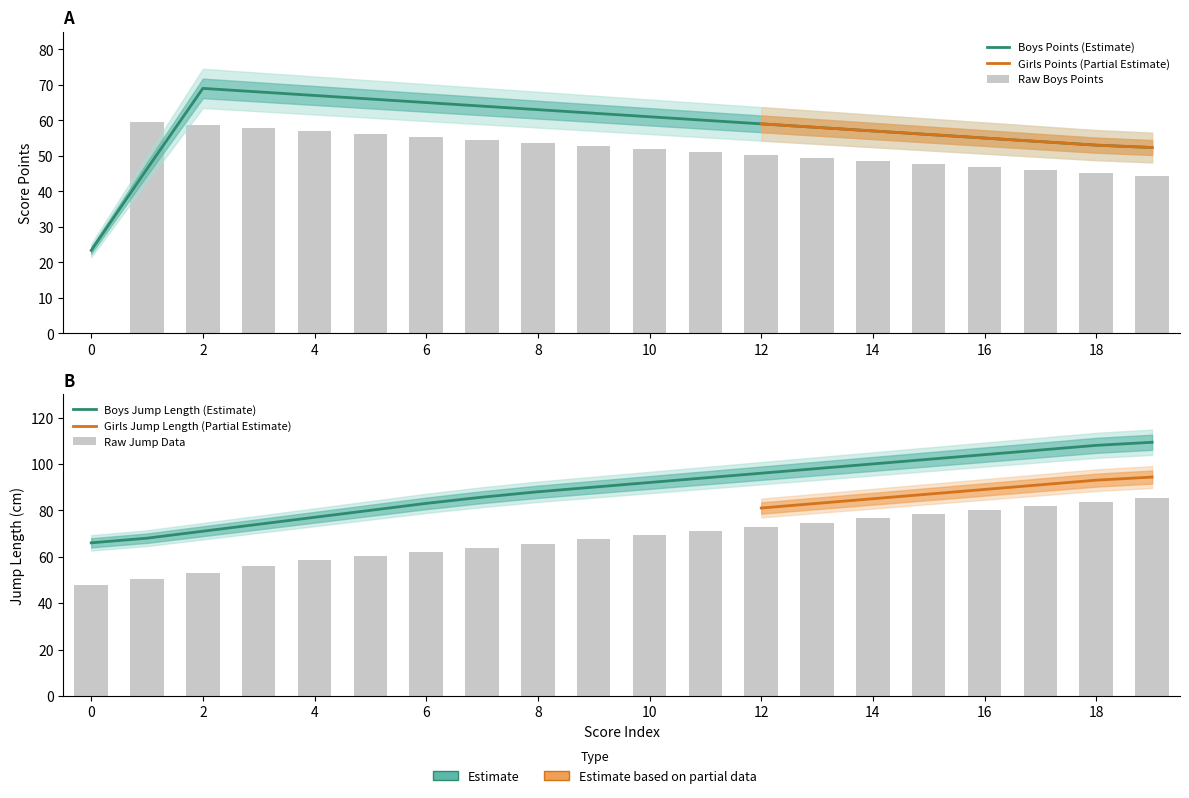

Which category has the highest value in the Boys Points series?

1